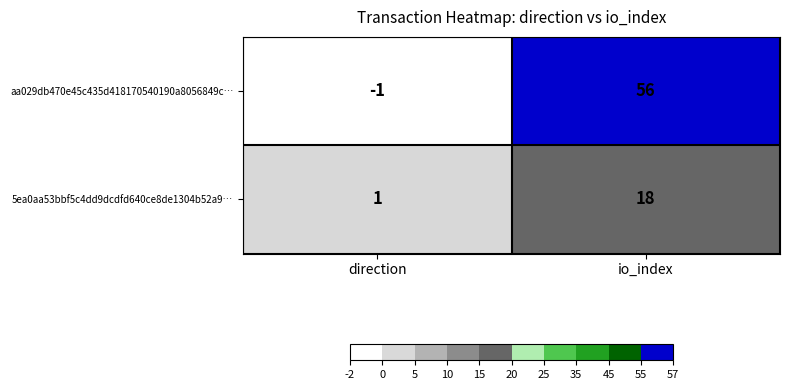

Count the number of categories in the chart.

2